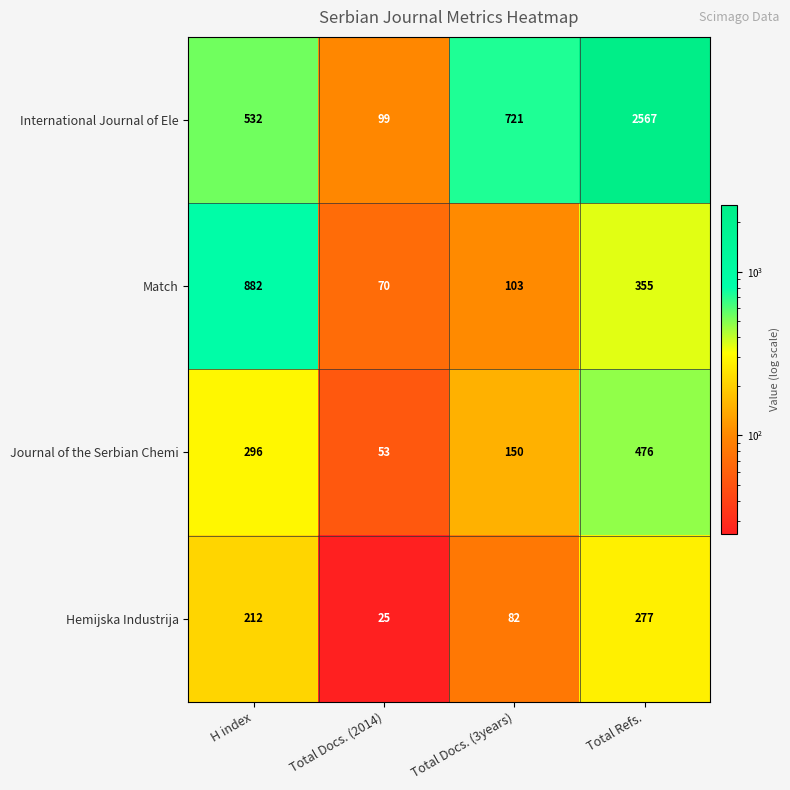

How many Hemijska Industrija values are between 82 and 277?

3